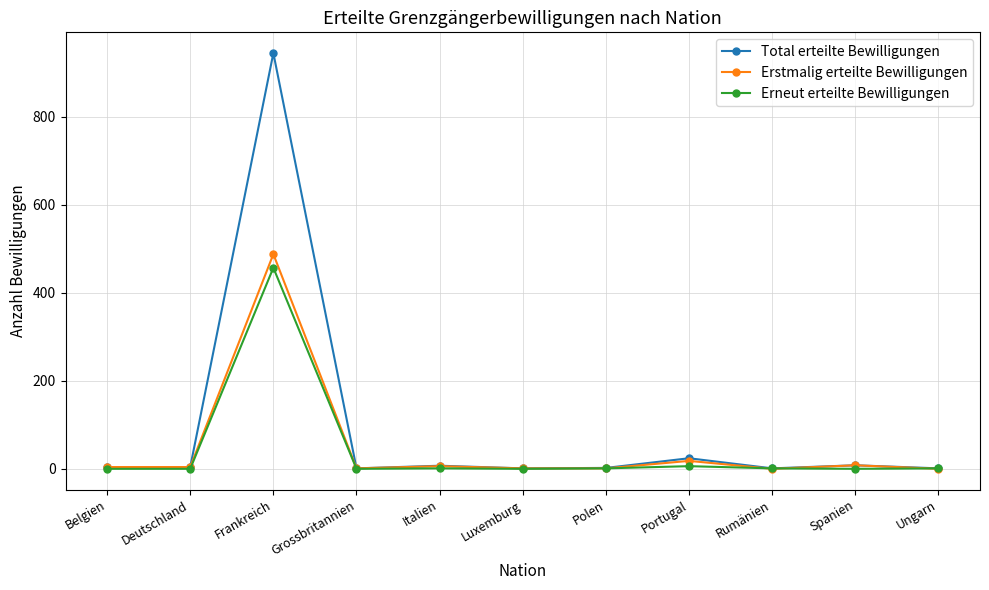

What is the difference between the maximum and minimum values in the Total erteilte Bewilligungen series?

944